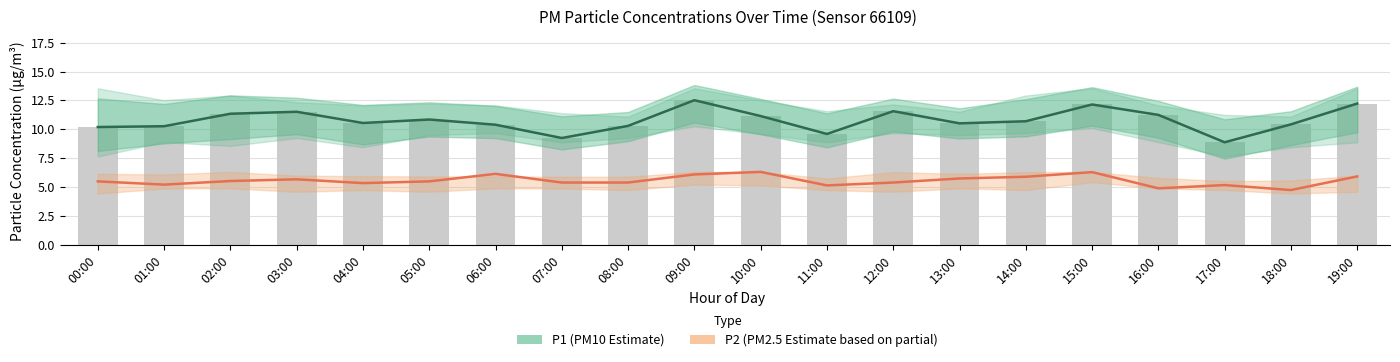

What is the minimum value for P2 (PM2.5 Estimate)?

4.8